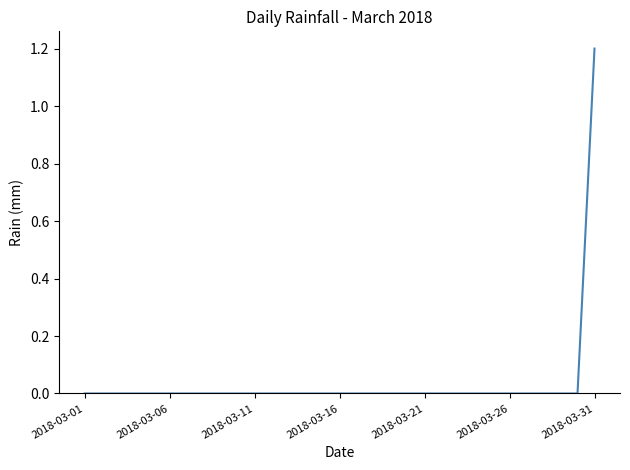

True or false: the data has more than 2 interior local peaks.

False